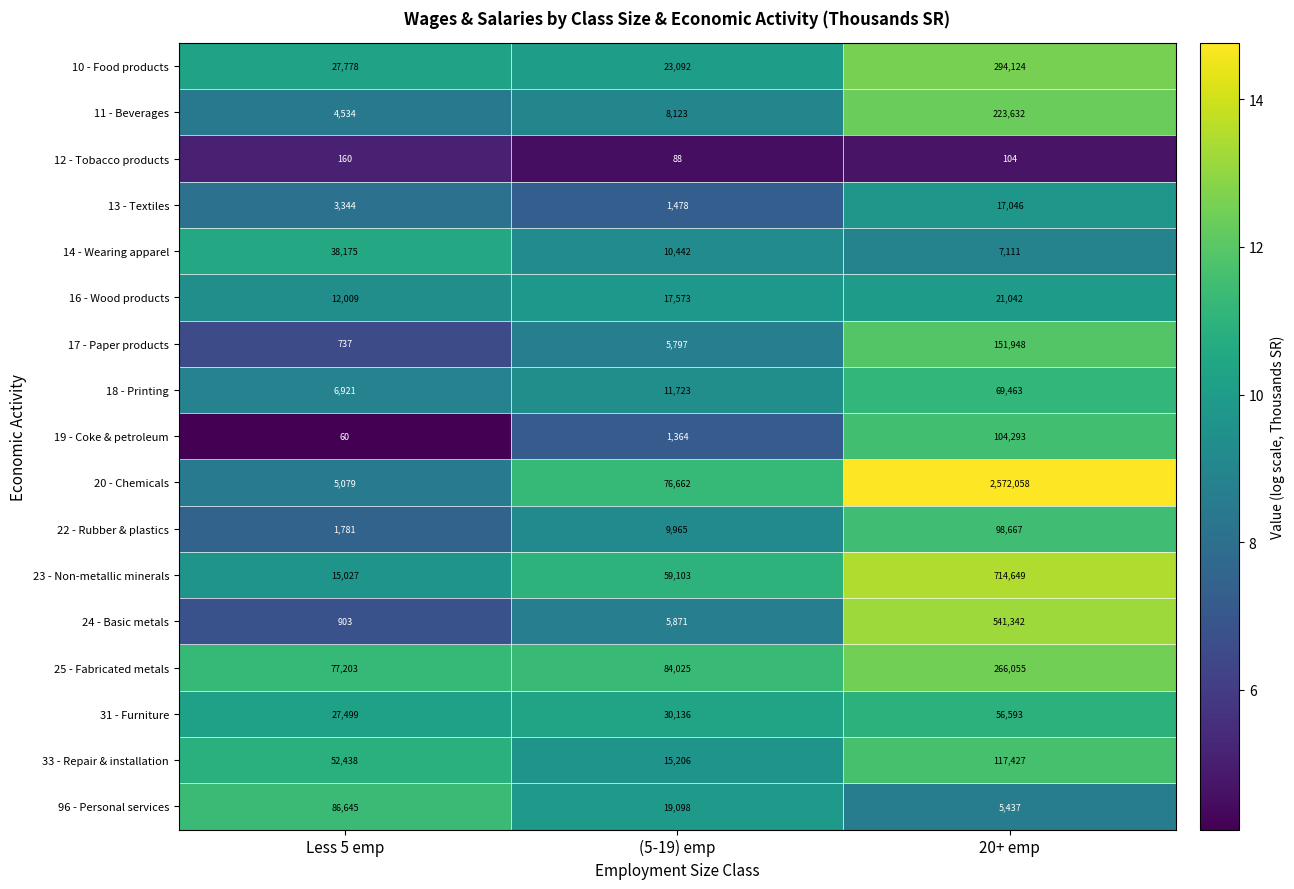

Between Less 5 emp and 20+ emp, which series saw the biggest shift?

20 - Chemicals